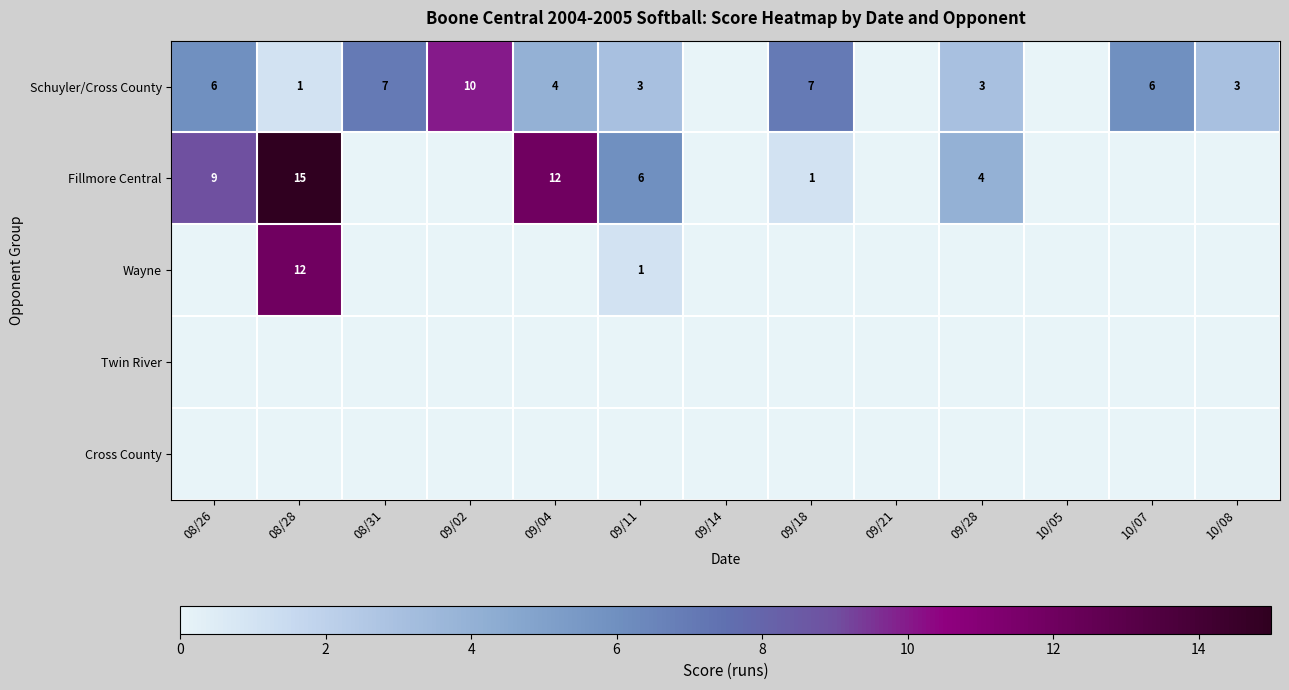

At how many categories does at least one series exceed 10?

2